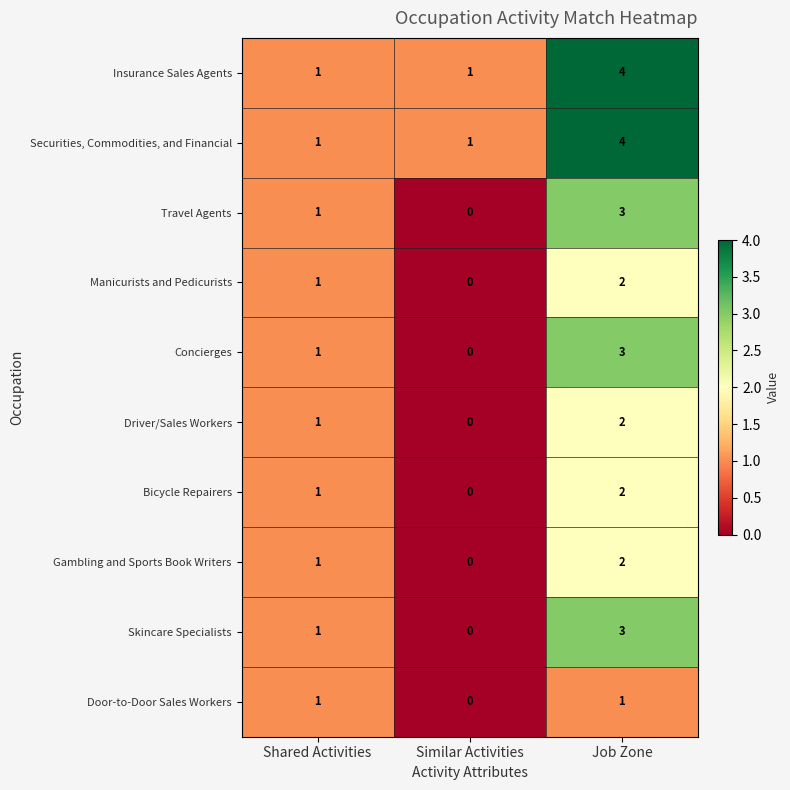

At which label is Skincare Specialists closest to 1?

Shared Activities